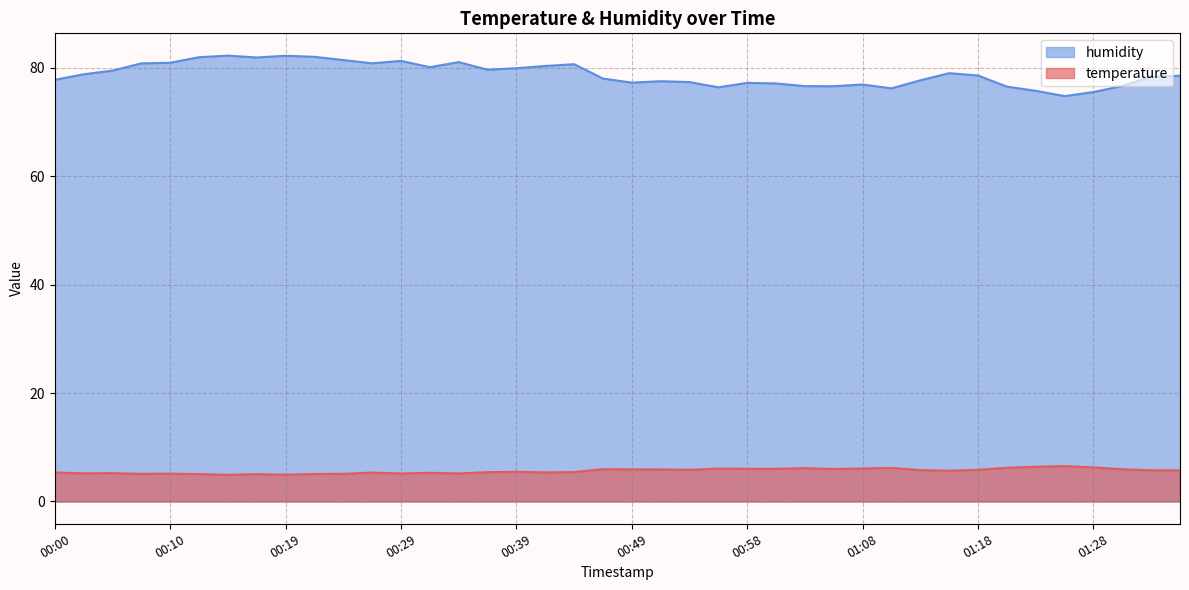

True or false: humidity and temperature intersect in this chart.

False